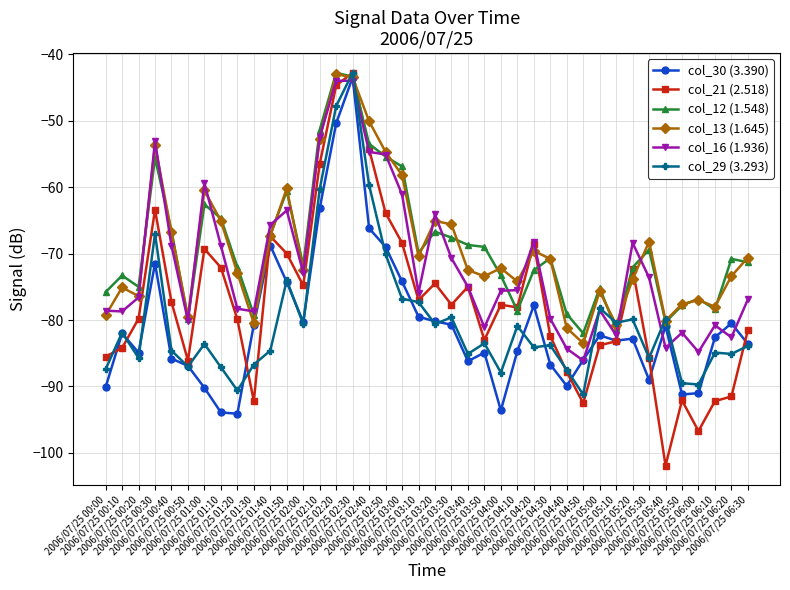

What is the sum of all col_12 (1.548) values?

-2759.2